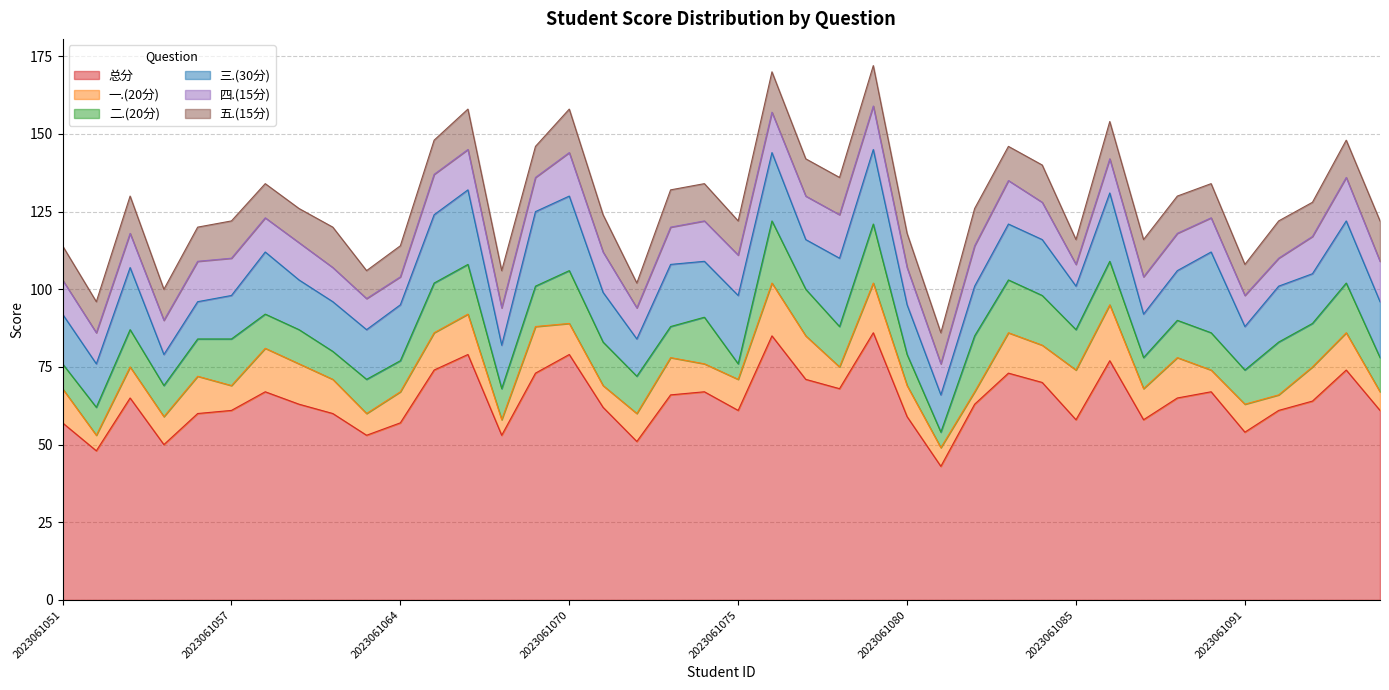

Where does the 五.(15分) series first go above 12?

2023061061